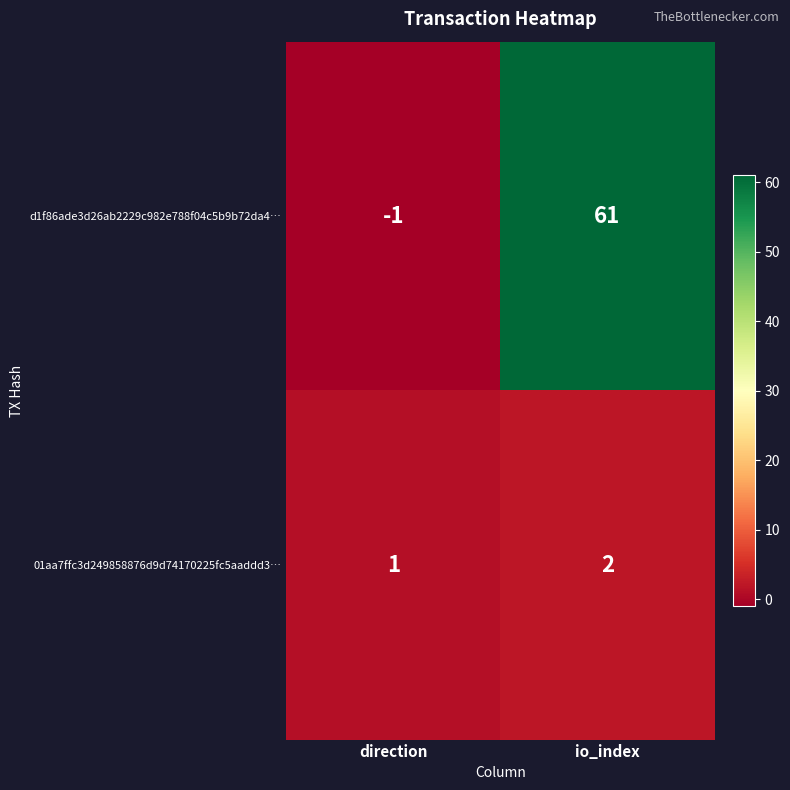

Which series has the widest spread of values?

d1f86ade3d26ab2229c982e788f04c5b9b72da4…